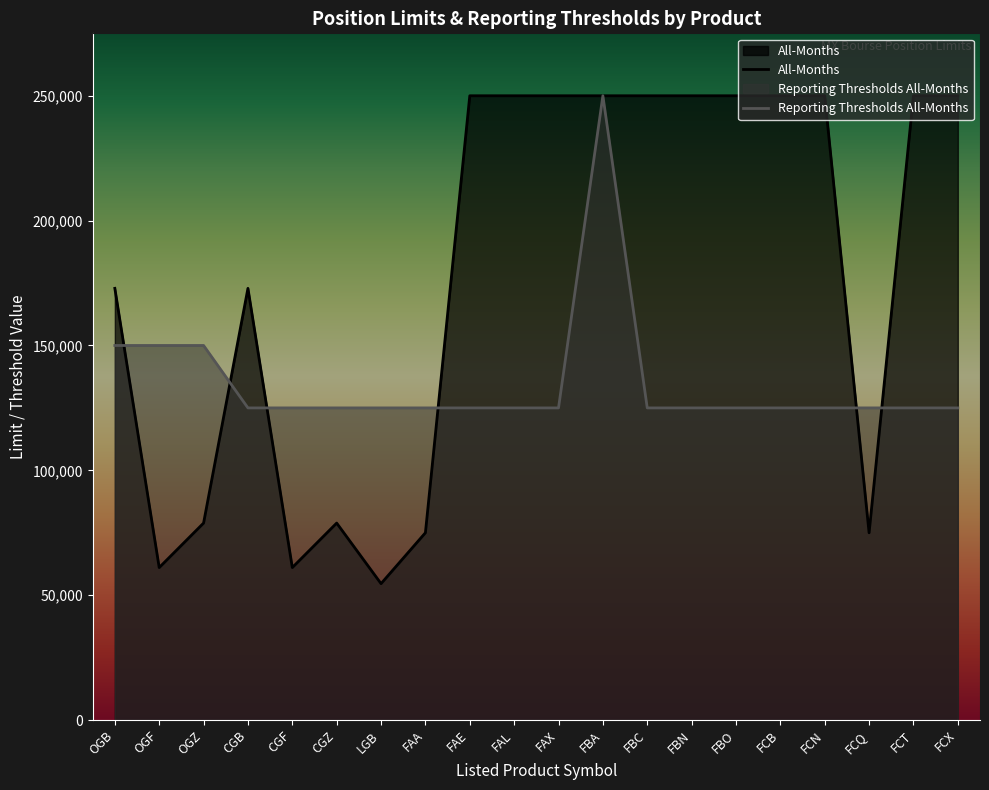

Is it true that All-Months equals 250000 at FAE?

True